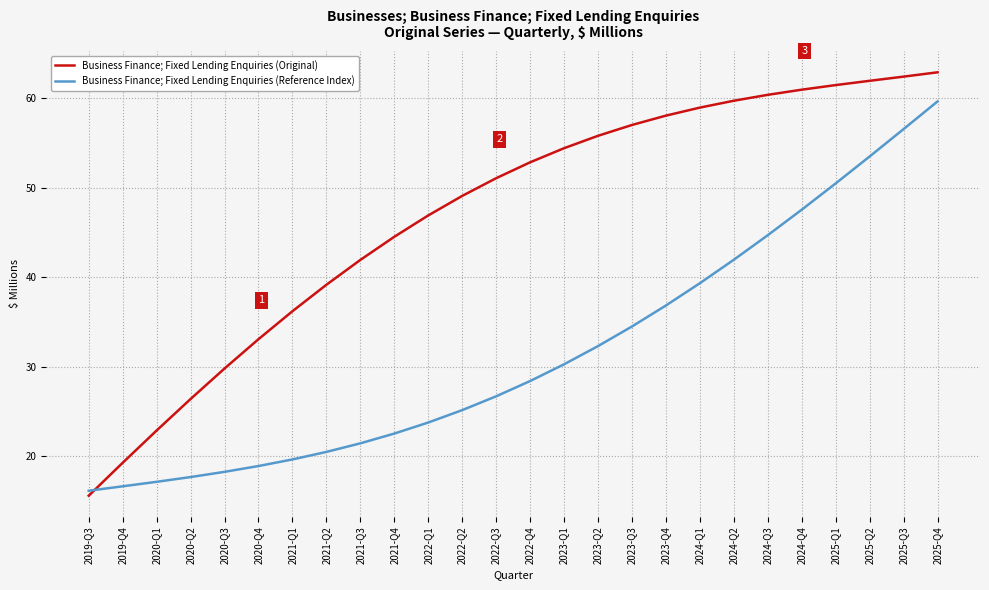

Reading left to right, list all the values displayed in this chart.

Business Finance; Fixed Lending Enquiries (Original): 2019-Q3=15.6	2019-Q4=19.3	2020-Q1=22.9	2020-Q2=26.4	2020-Q3=29.8	2020-Q4=33.1	2021-Q1=36.2	2021-Q2=39.2	2021-Q3=41.9	2021-Q4=44.5	2022-Q1=46.9	2022-Q2=49.1	2022-Q3=51.1	2022-Q4=52.9	2023-Q1=54.4	2023-Q2=55.8	2023-Q3=57.0	2023-Q4=58.1	2024-Q1=59.0	2024-Q2=59.7	2024-Q3=60.4	2024-Q4=61.0	2025-Q1=61.5	2025-Q2=62.0	2025-Q3=62.4	2025-Q4=62.9
Business Finance; Fixed Lending Enquiries (Reference Index): 2019-Q3=16.1	2019-Q4=16.6	2020-Q1=17.1	2020-Q2=17.7	2020-Q3=18.2	2020-Q4=18.9	2021-Q1=19.6	2021-Q2=20.5	2021-Q3=21.4	2021-Q4=22.5	2022-Q1=23.8	2022-Q2=25.1	2022-Q3=26.7	2022-Q4=28.4	2023-Q1=30.3	2023-Q2=32.3	2023-Q3=34.5	2023-Q4=36.8	2024-Q1=39.3	2024-Q2=42.0	2024-Q3=44.7	2024-Q4=47.6	2025-Q1=50.5	2025-Q2=53.5	2025-Q3=56.6	2025-Q4=59.7